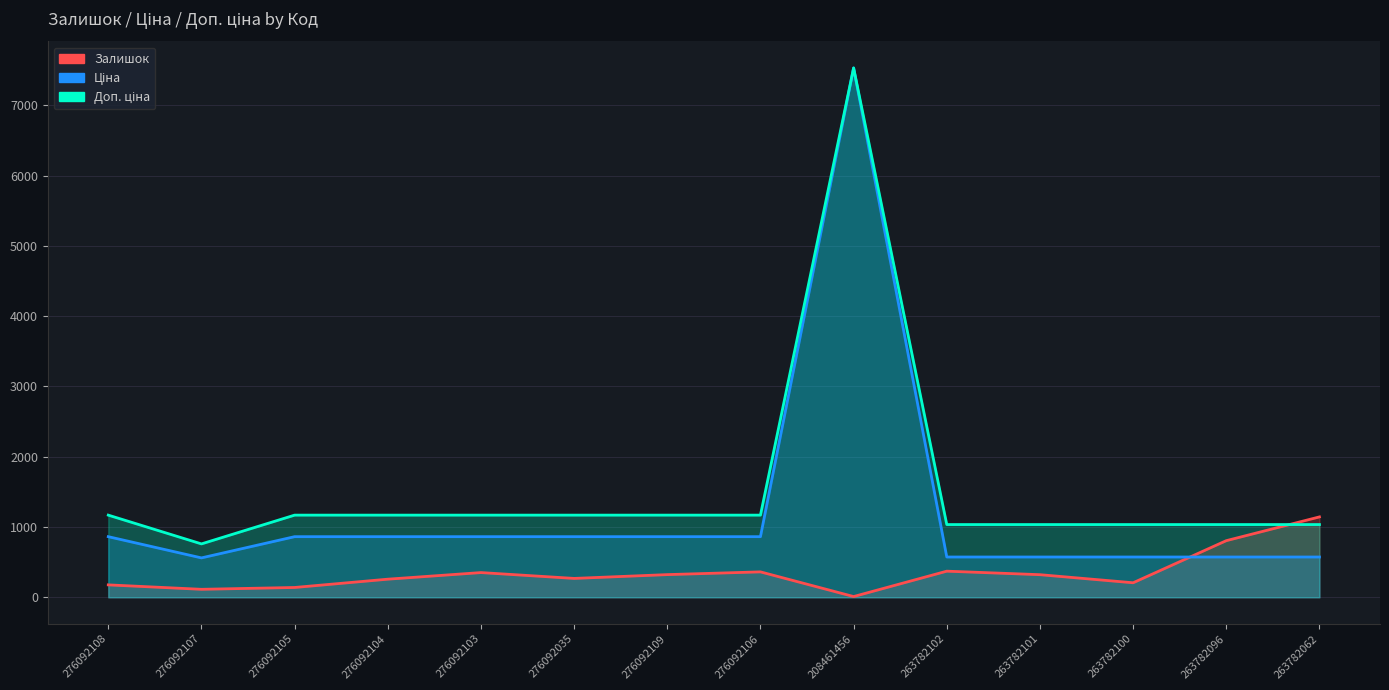

At which category does Ціна reach its first local valley?

276092107